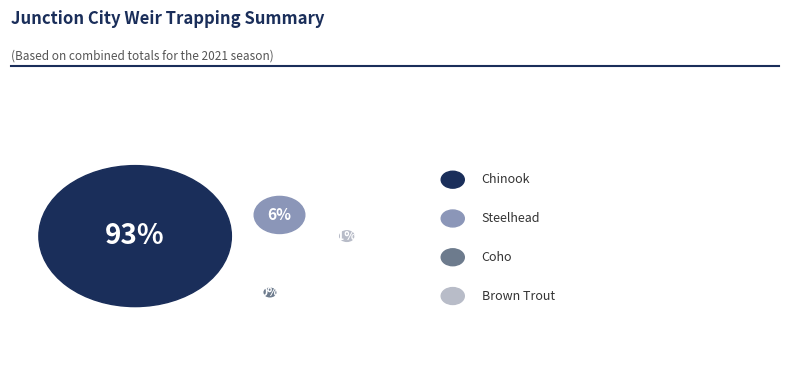

What is the change in value from Chinook to Coho?

-1066